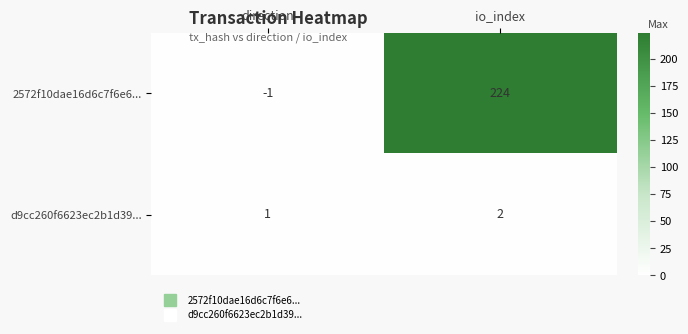

Which category has the highest value in the 2572f10dae16d6c7f6e6... series?

io_index